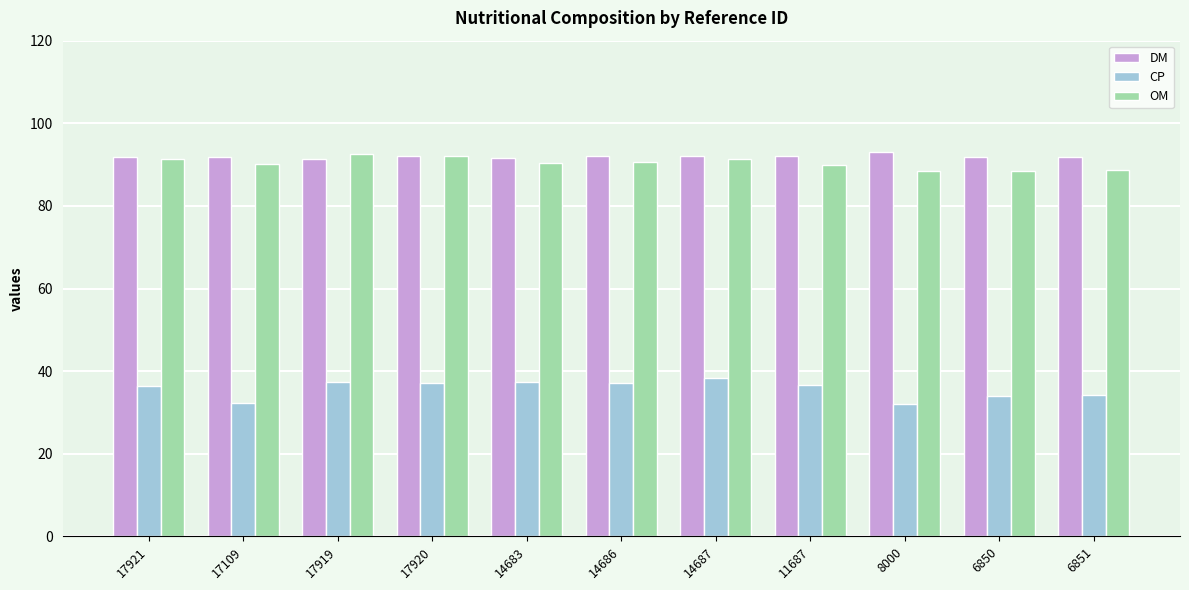

What is the difference between the highest and lowest values at 8000?

61.1